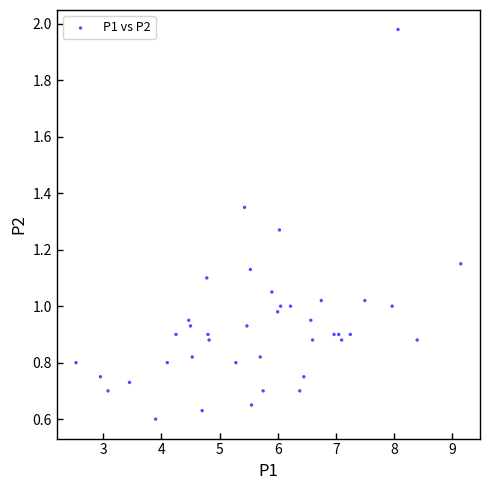

What is the range of X values (max minus min)?

6.6